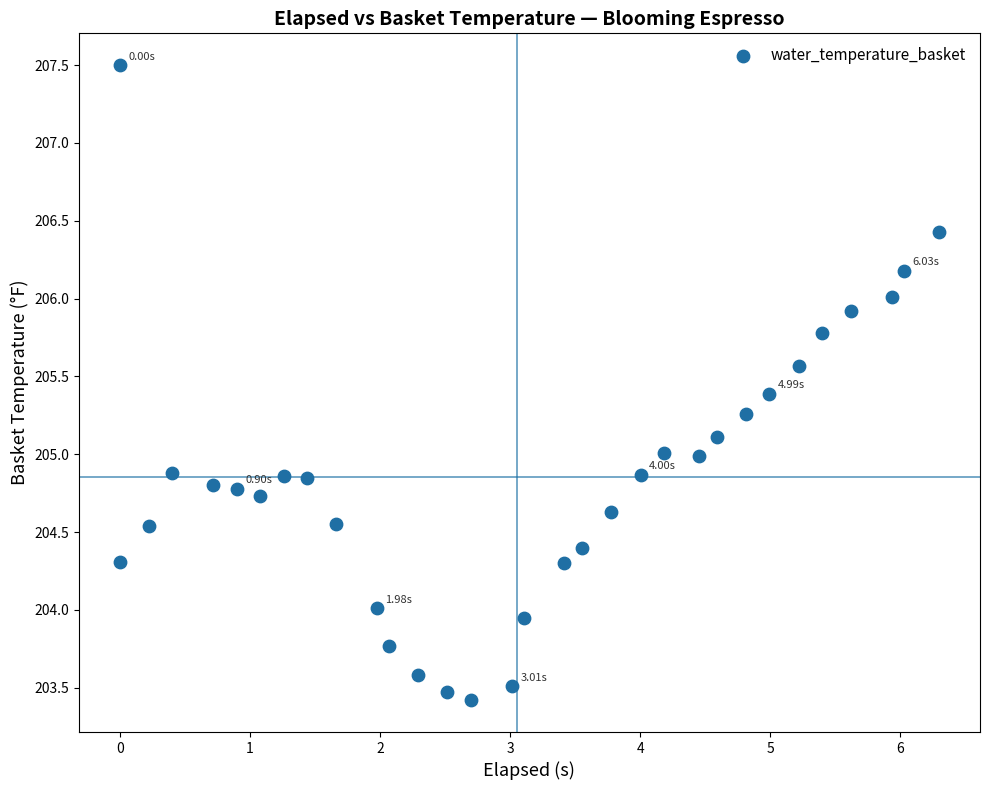

What is the range of Y values (max minus min)?

4.1